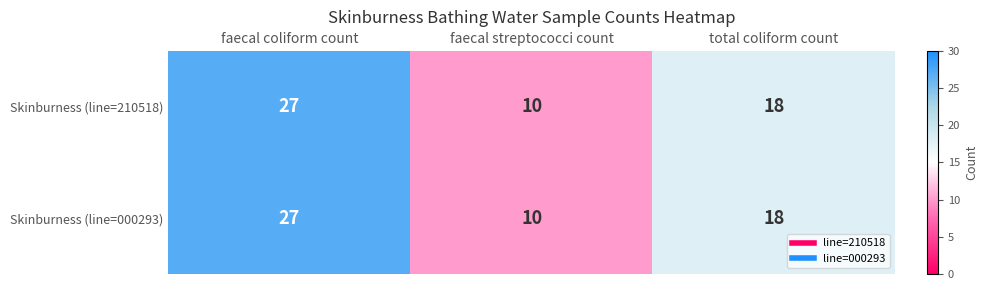

What is the greatest value displayed?

27